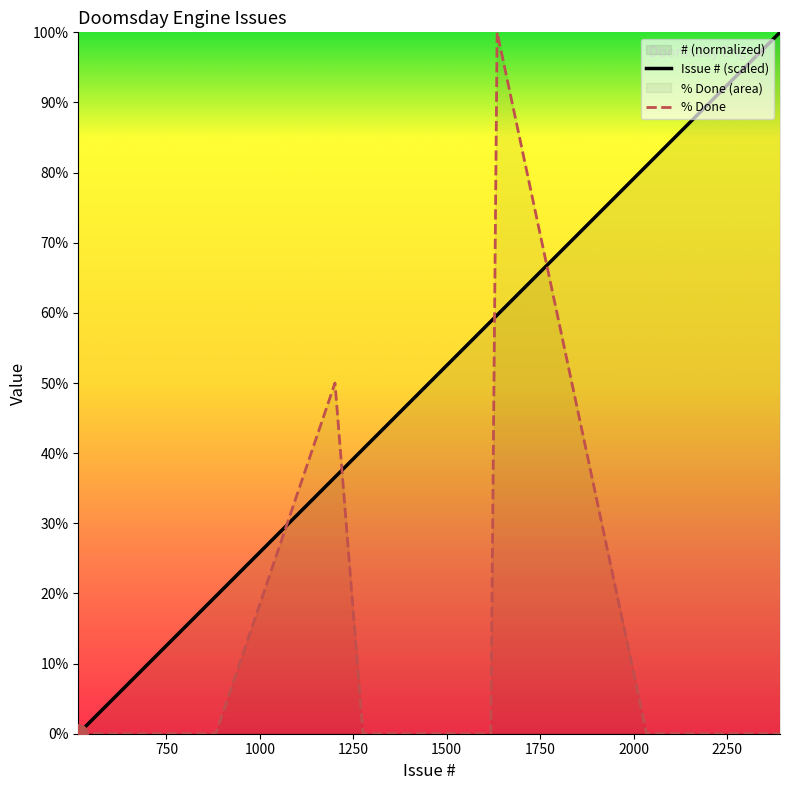

What is the difference between the maximum and minimum values in the % Done series?

100.0